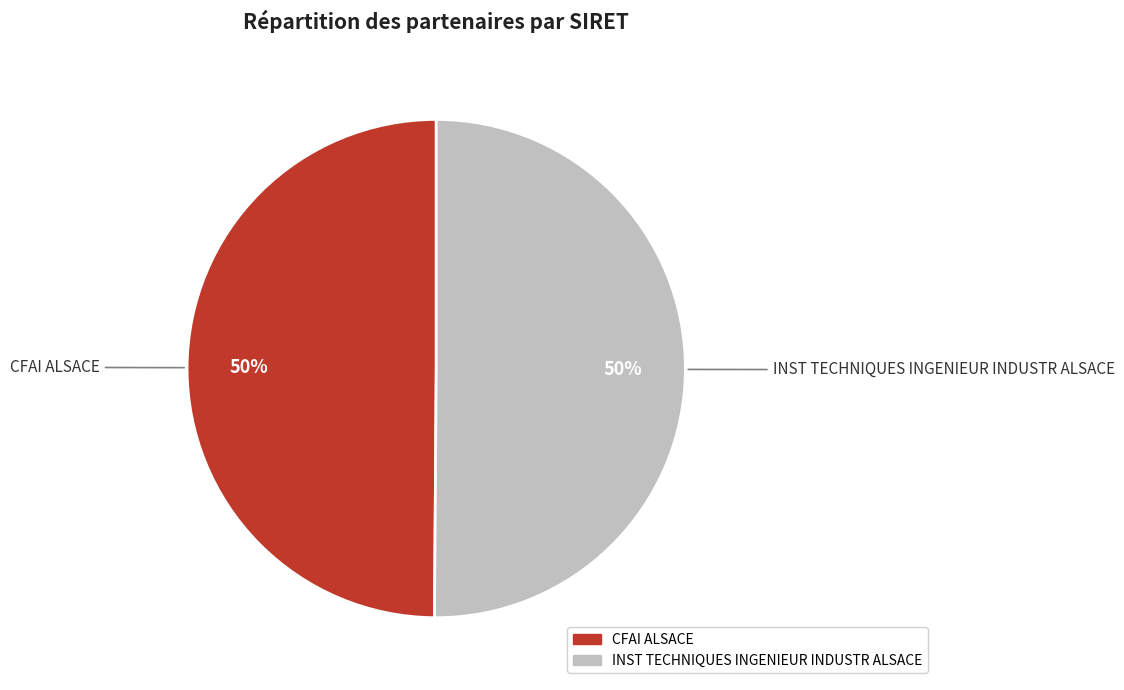

The INST TECHNIQUES INGENIEUR INDUSTR ALSACE slice represents 61% of the pie. True or false?

False